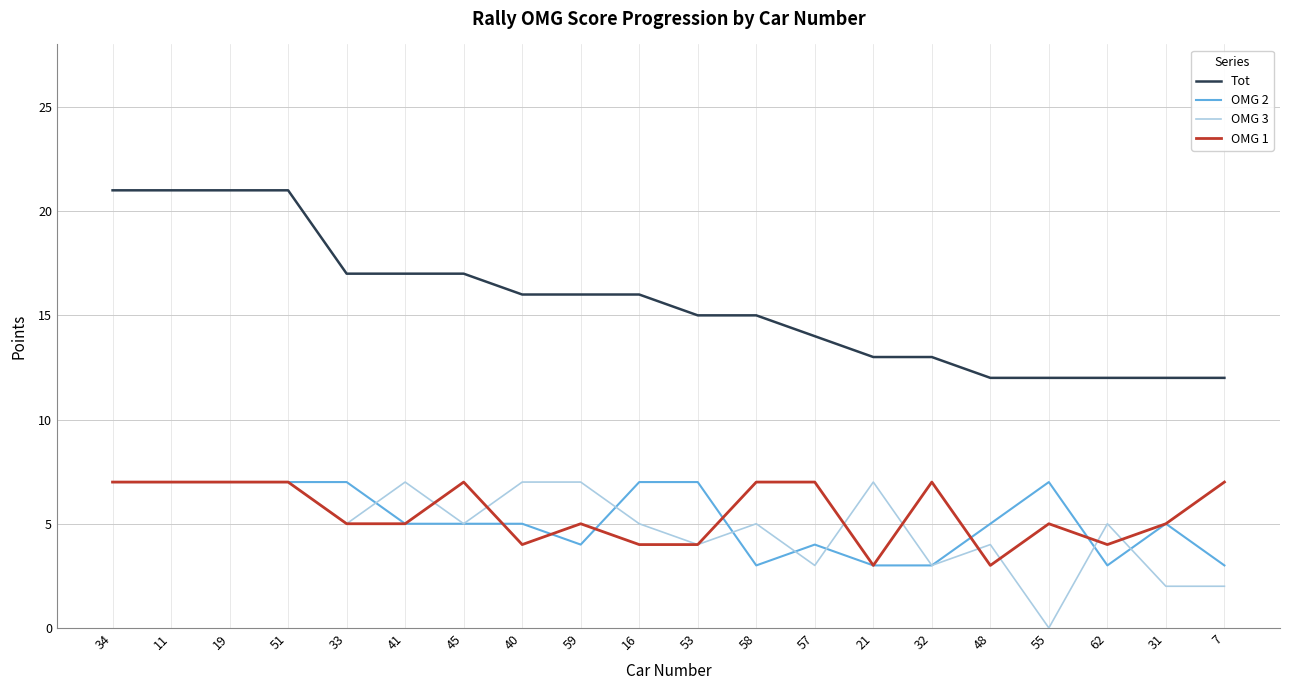

Which series has the largest range (max minus min)?

Tot